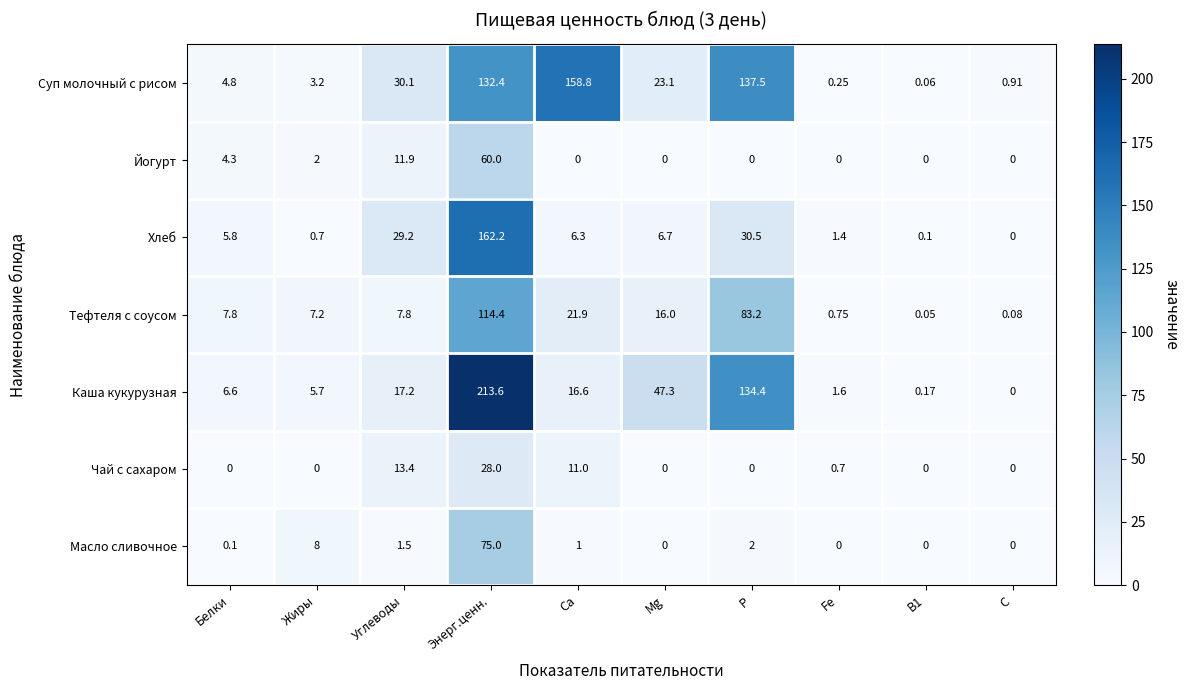

Which category has the highest value across all series?

Энерг.ценн.